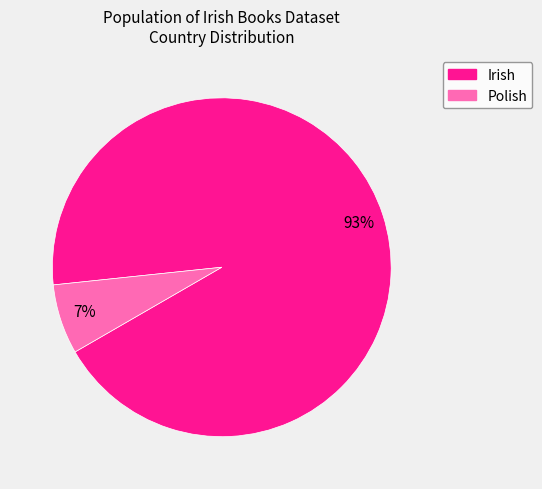

Rank the categories by value from lowest to highest.

Polish, Irish